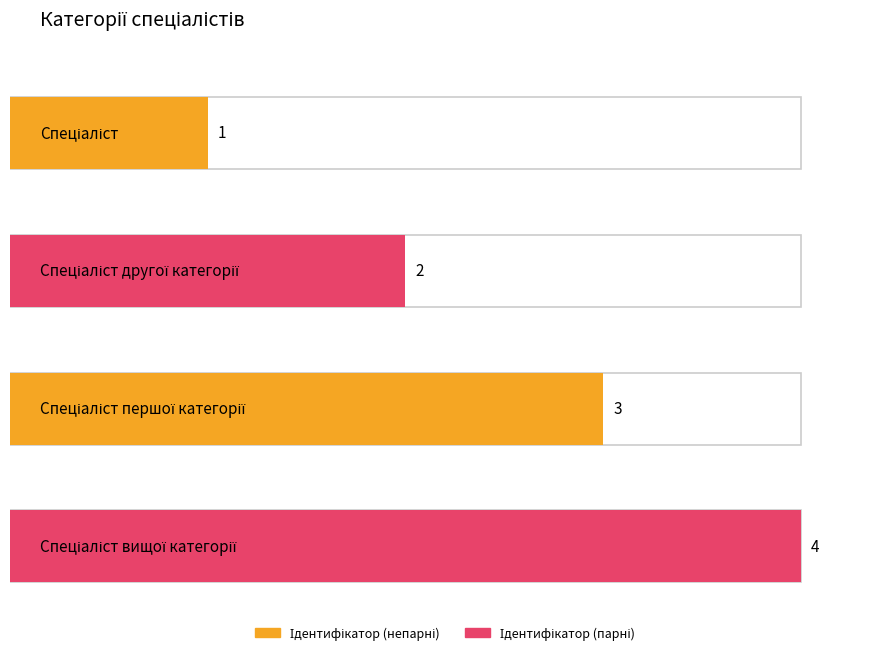

Read the value at Спеціаліст першої категорії.

3